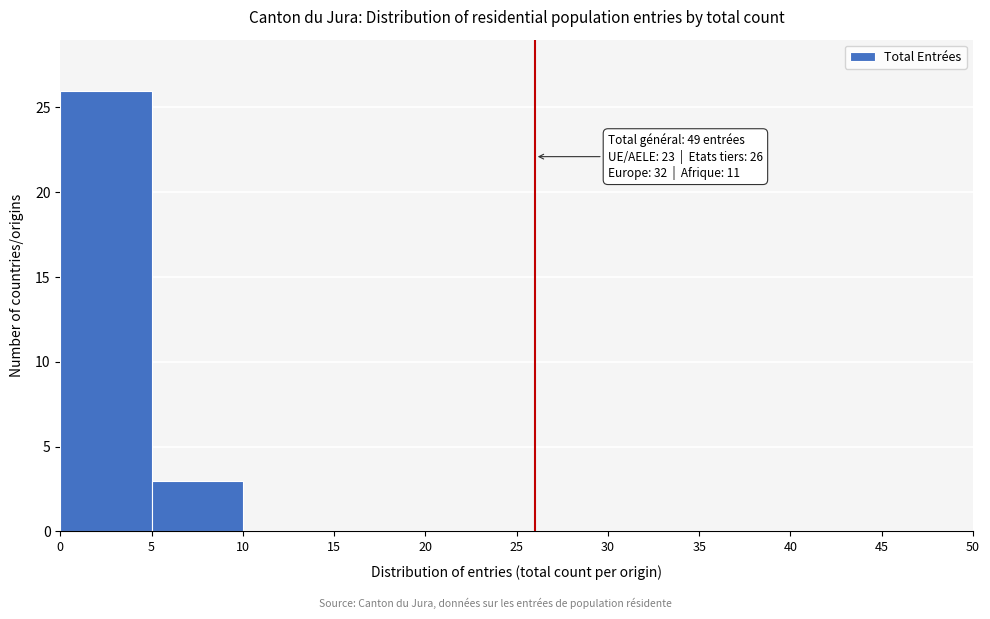

Which range on the x-axis has the tallest bar?

0 to 5